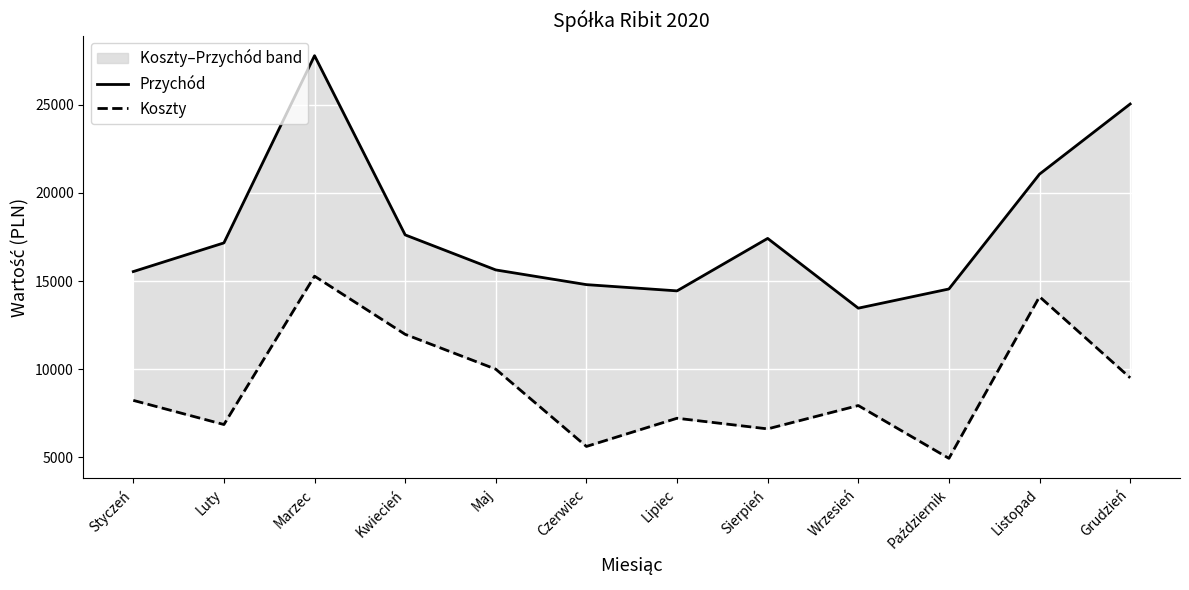

In Koszty, how many points are lower than both neighbors (excluding endpoints)?

4